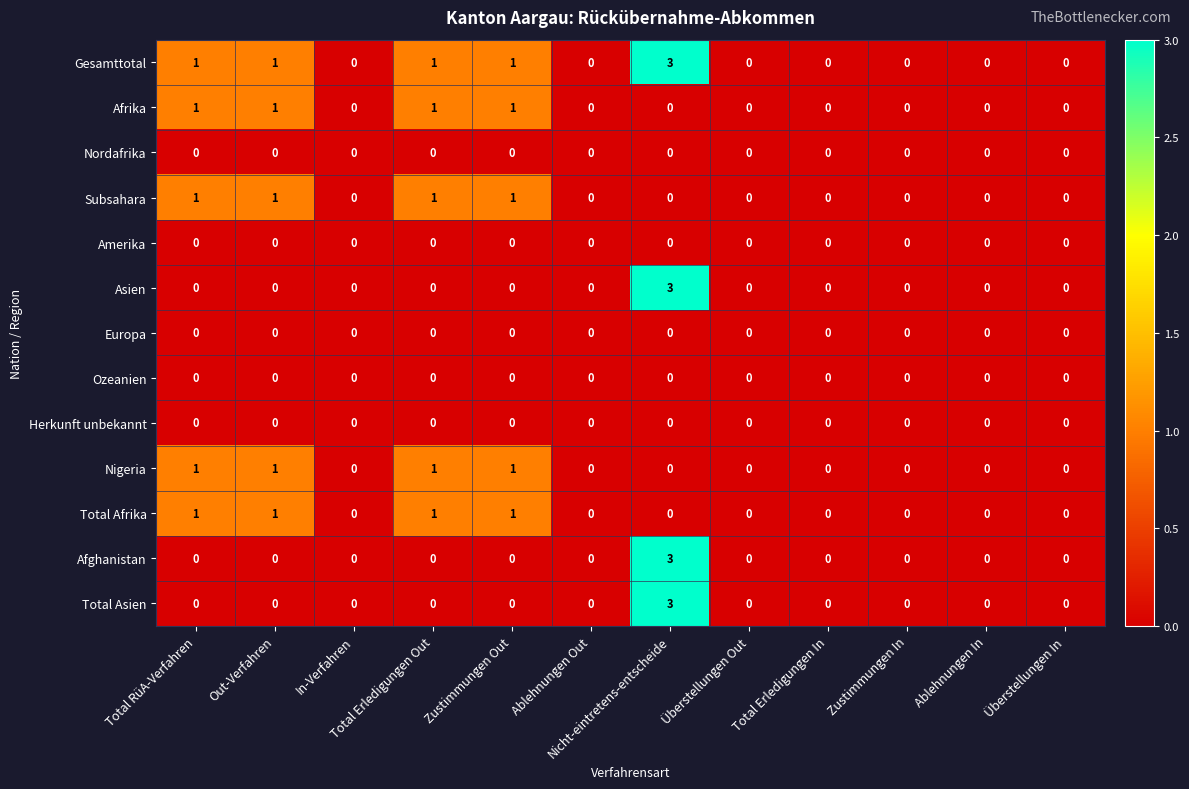

What is the total value across all series at Zustimmungen Out?

5